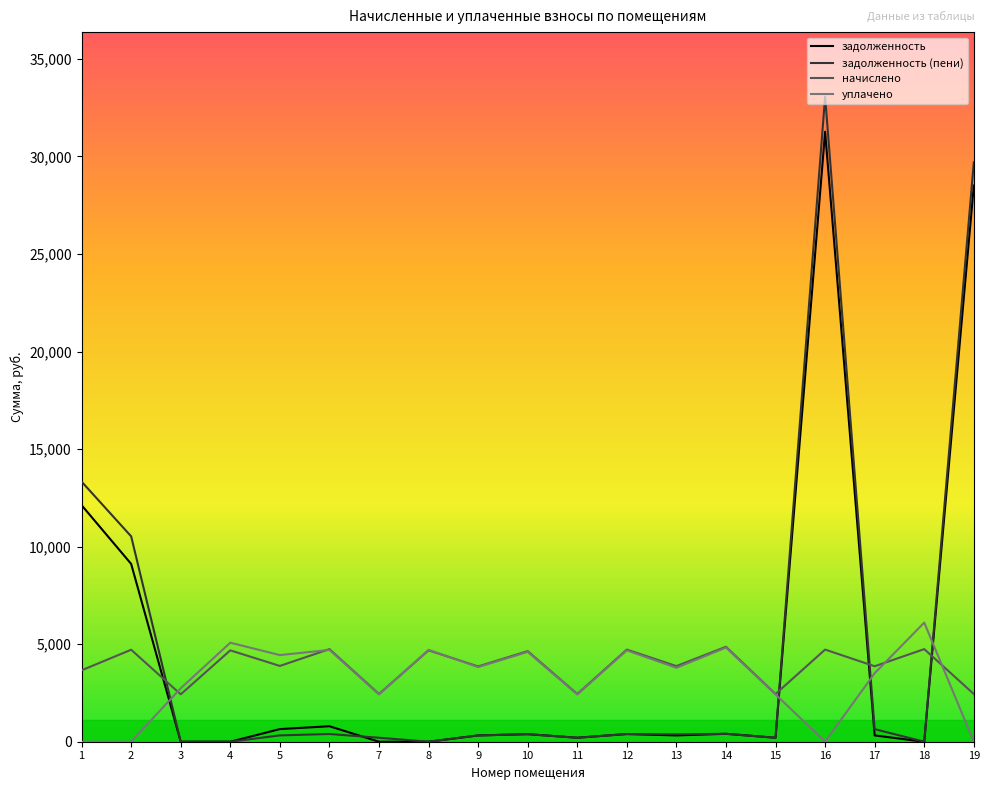

What is the total value across all series at 18?

10853.8